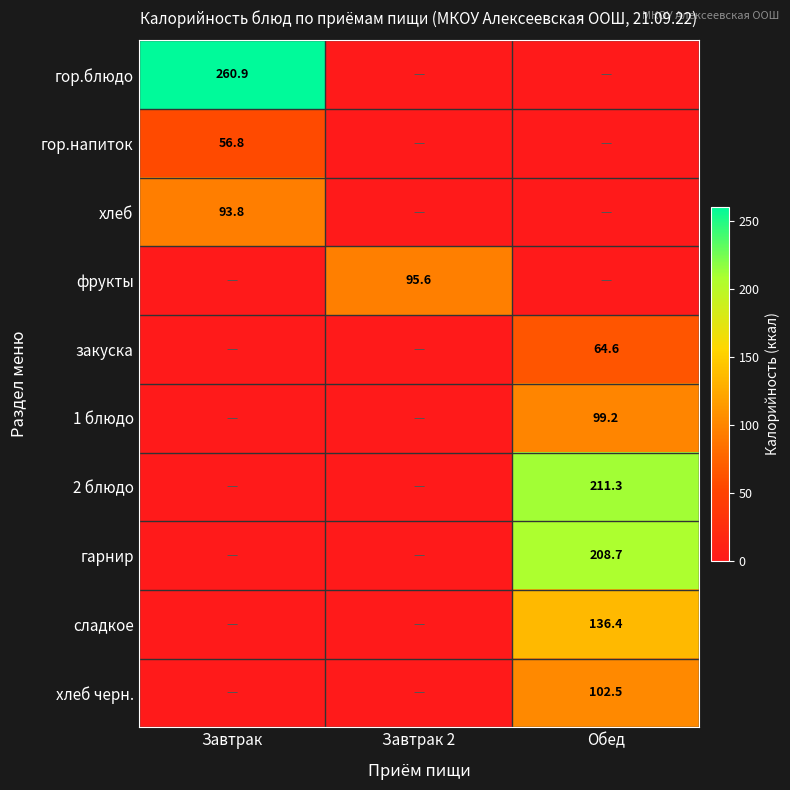

At how many categories does at least one series exceed 22?

3